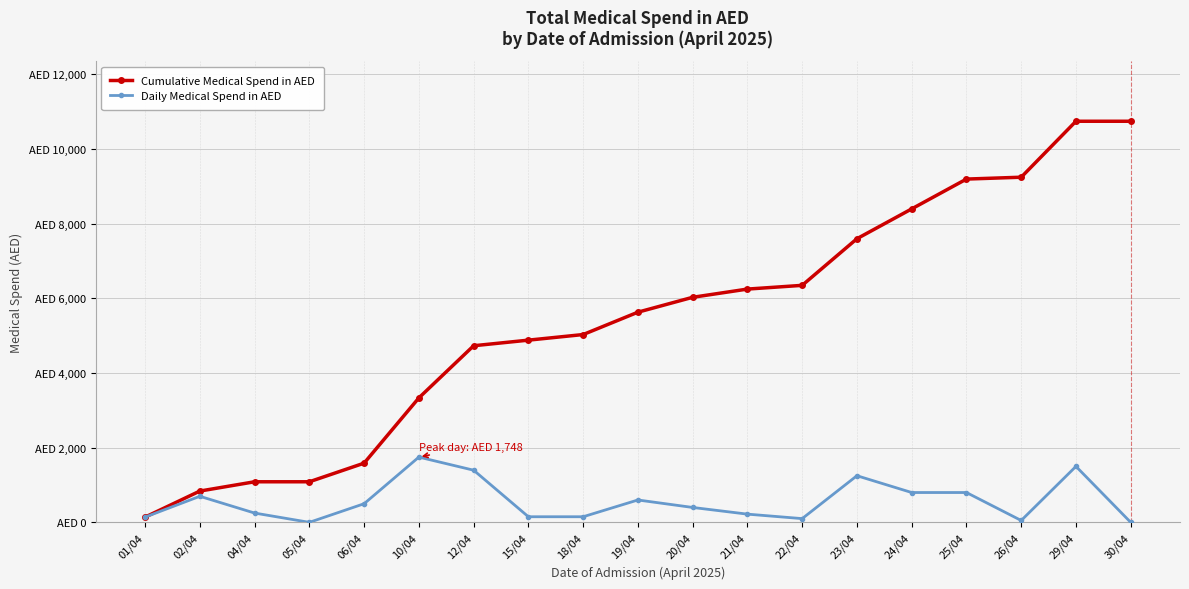

Read the Daily Medical Spend in AED value at 01/04, to the nearest 50.

150